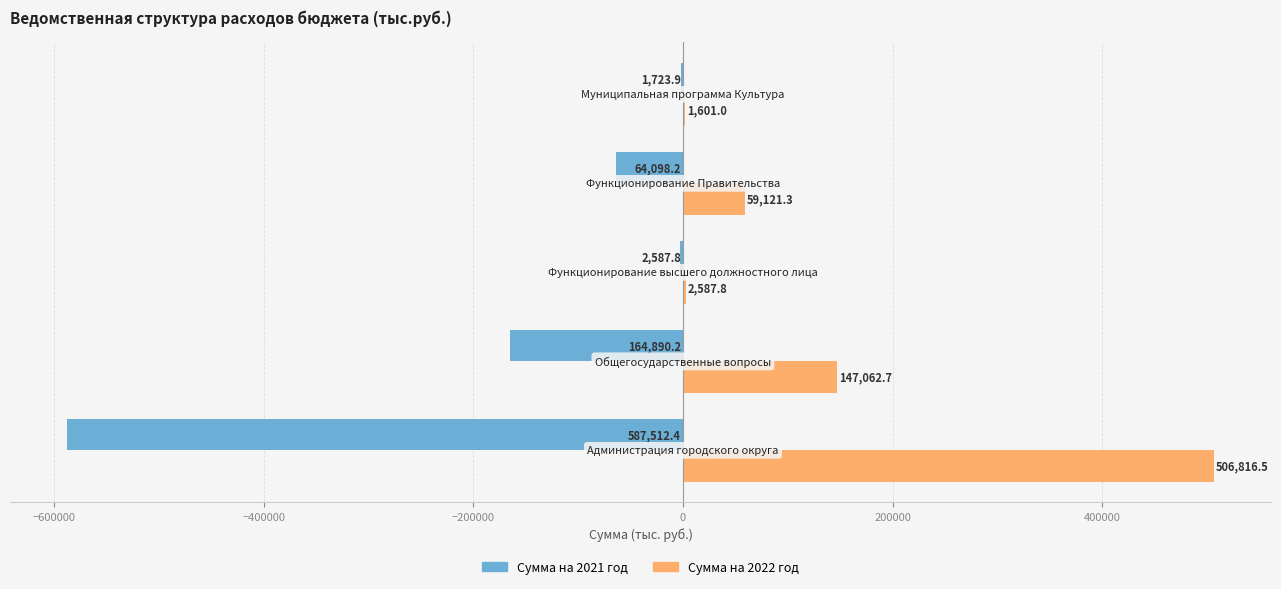

Which series has the largest range (max minus min)?

Сумма на 2021 год